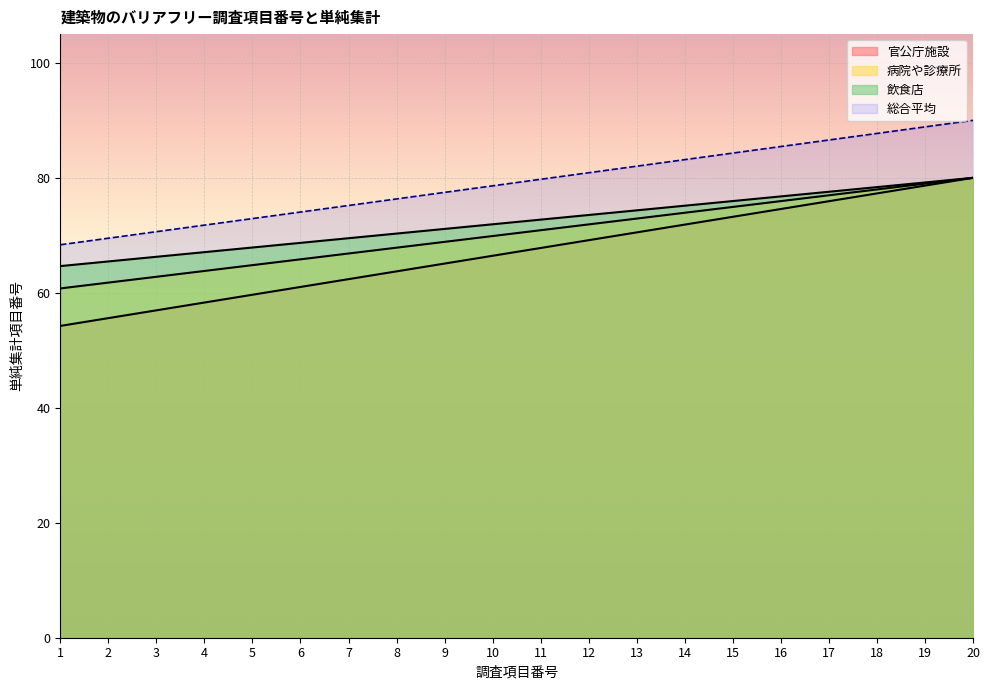

At which label does 病院や診療所 first exceed 79?

11